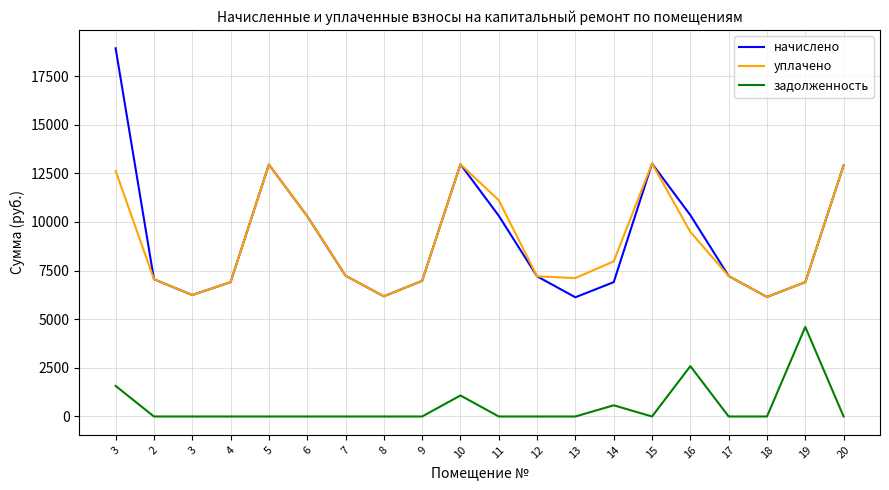

Is this an area chart (filled region under the line)?

No